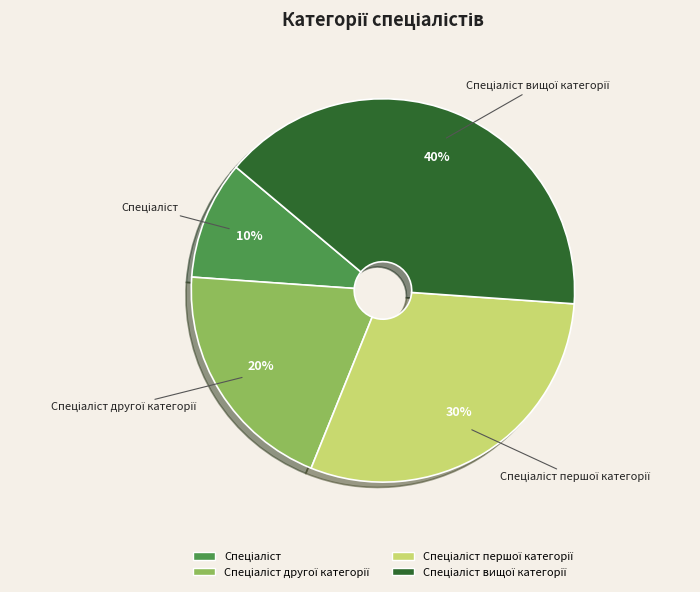

Is there a majority slice in this chart?

No